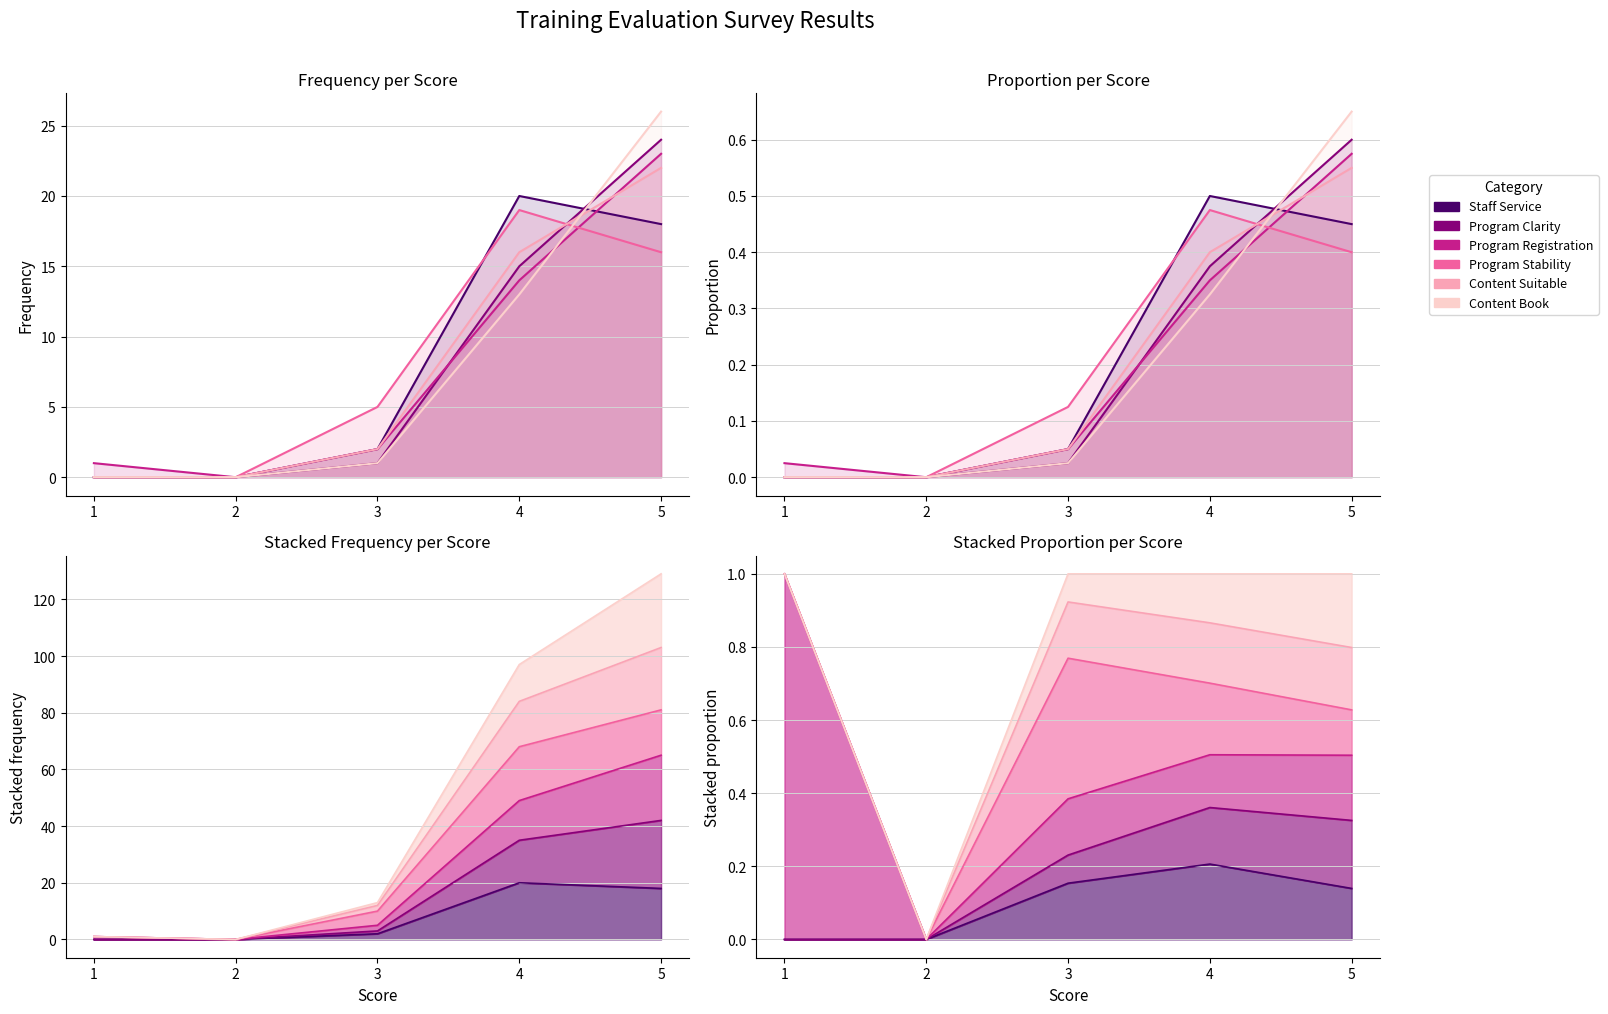

At which label does Staff Service reach its minimum?

1